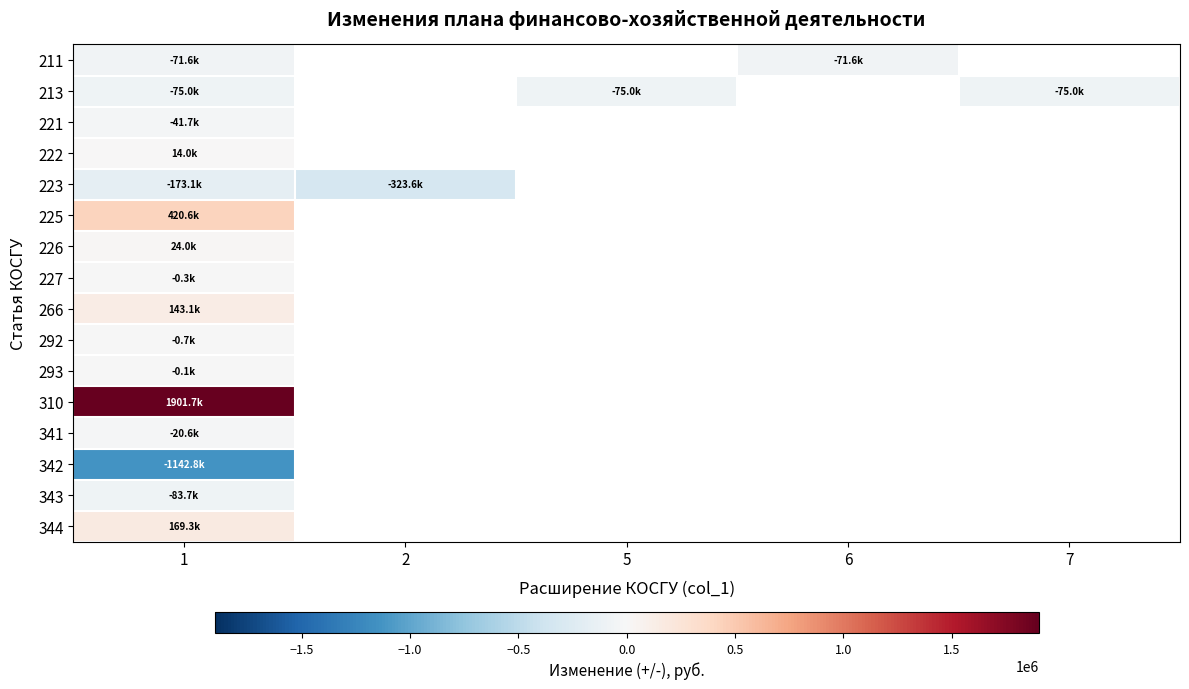

Is the value of 266 at 1 greater than the value of 293 at 1?

Yes